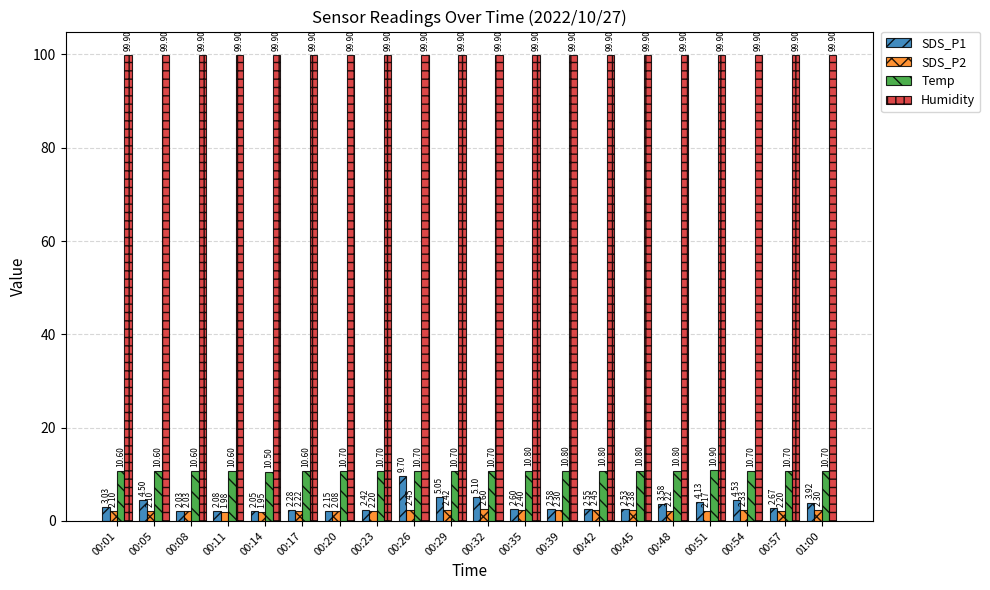

What is the difference between the SDS_P1 values at 00:42 and 01:00?

1.4